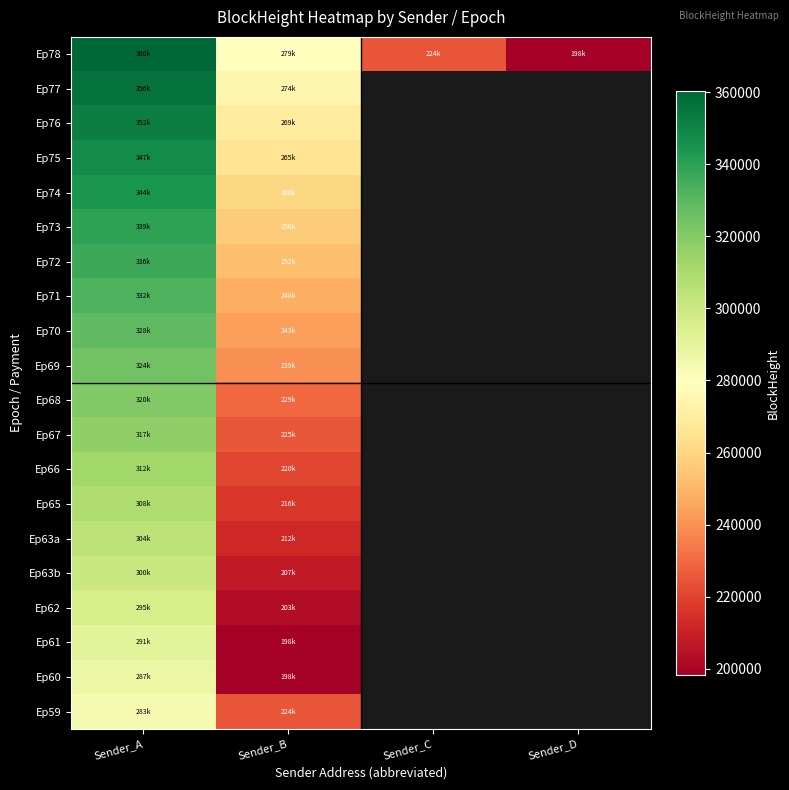

Which category has the lowest value in the Ep60 series?

Sender_B